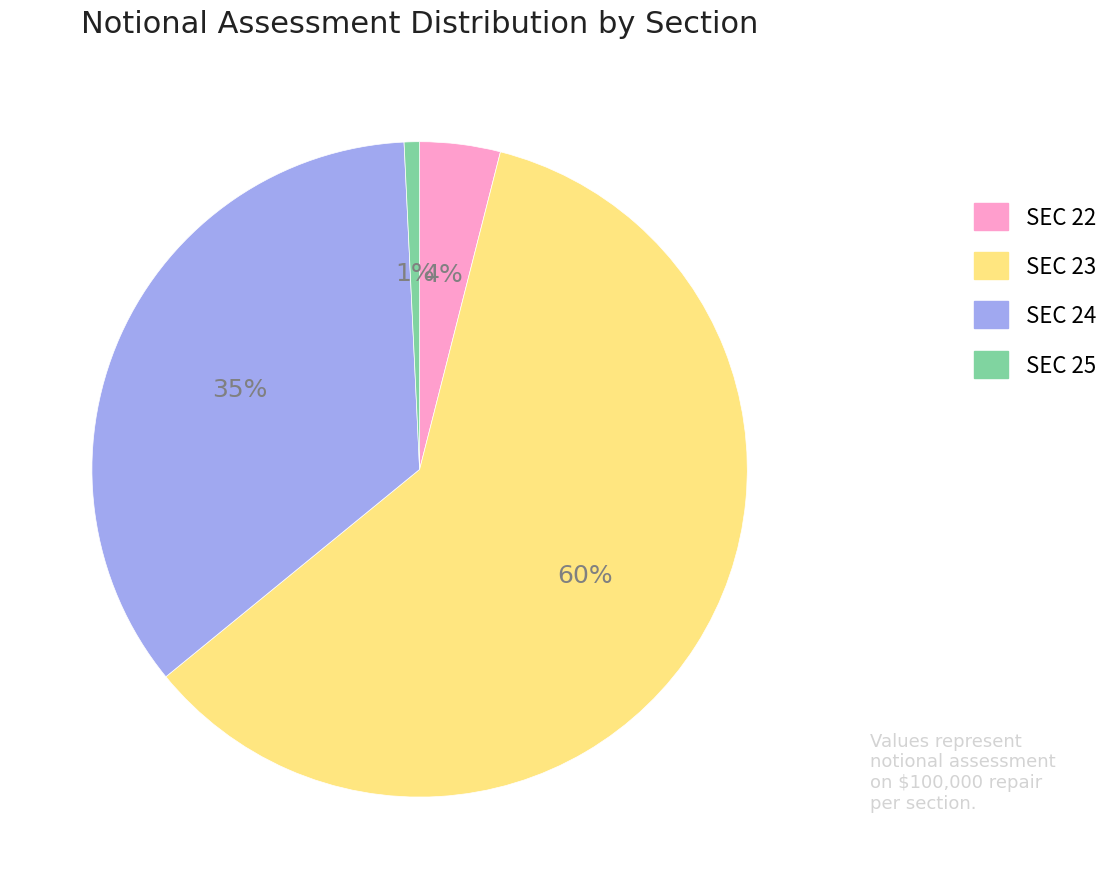

To the nearest percent, what is the difference between the largest and smallest slice percentages?

59%